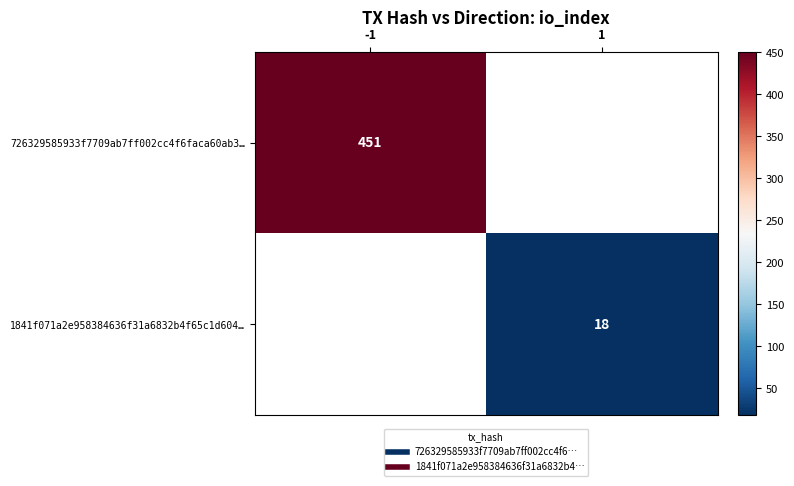

Which series has the widest spread of values?

726329585933f7709ab7ff002cc4f6faca60ab3…